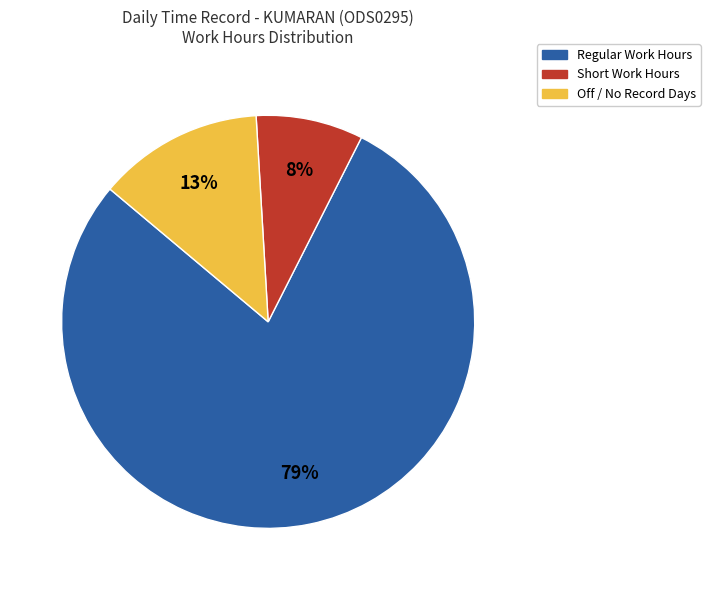

Count the number of slices in the pie.

3